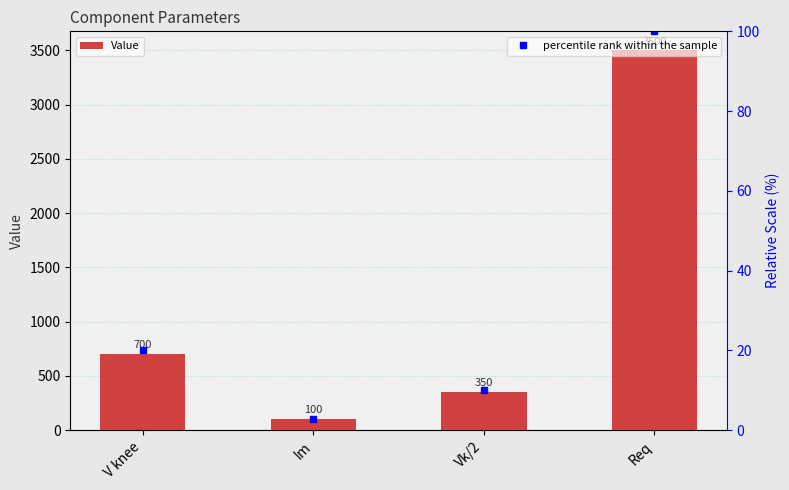

What is the label of the 1st bar from the right?

Req